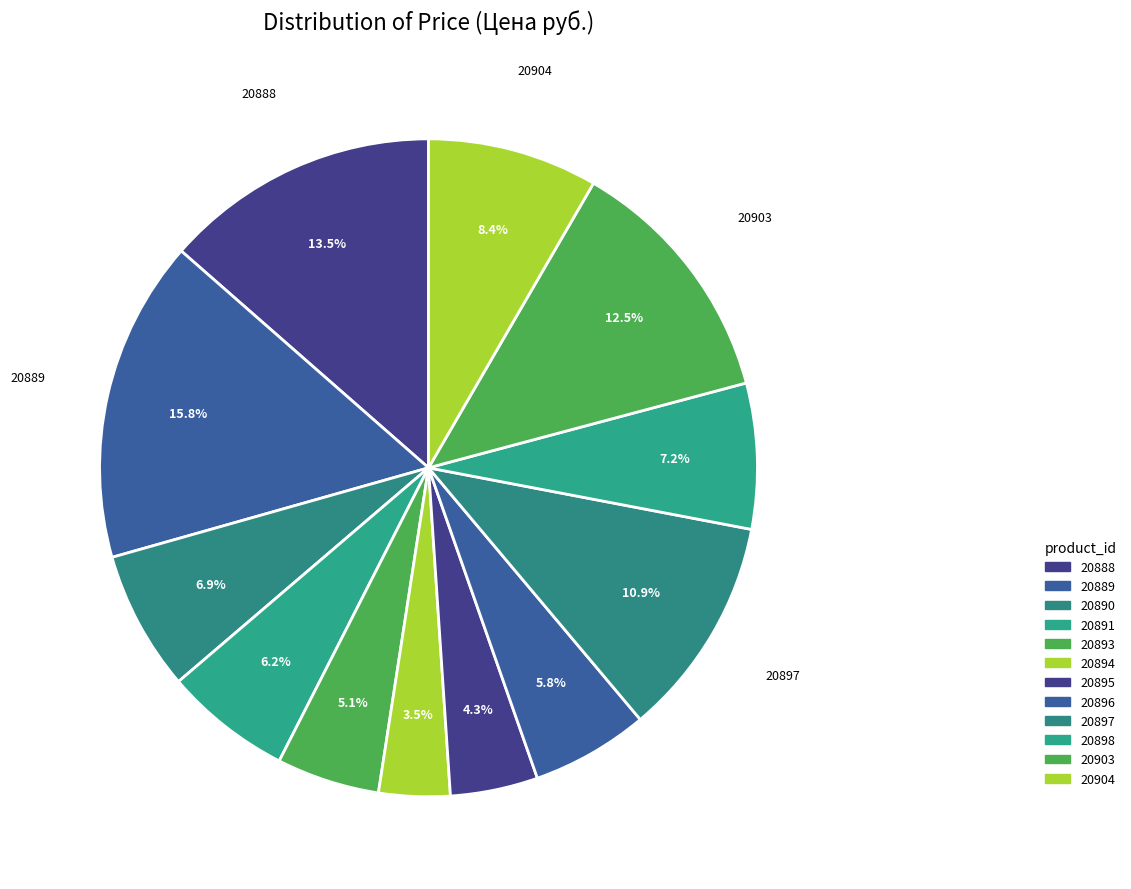

Which slice is the smallest?

20894